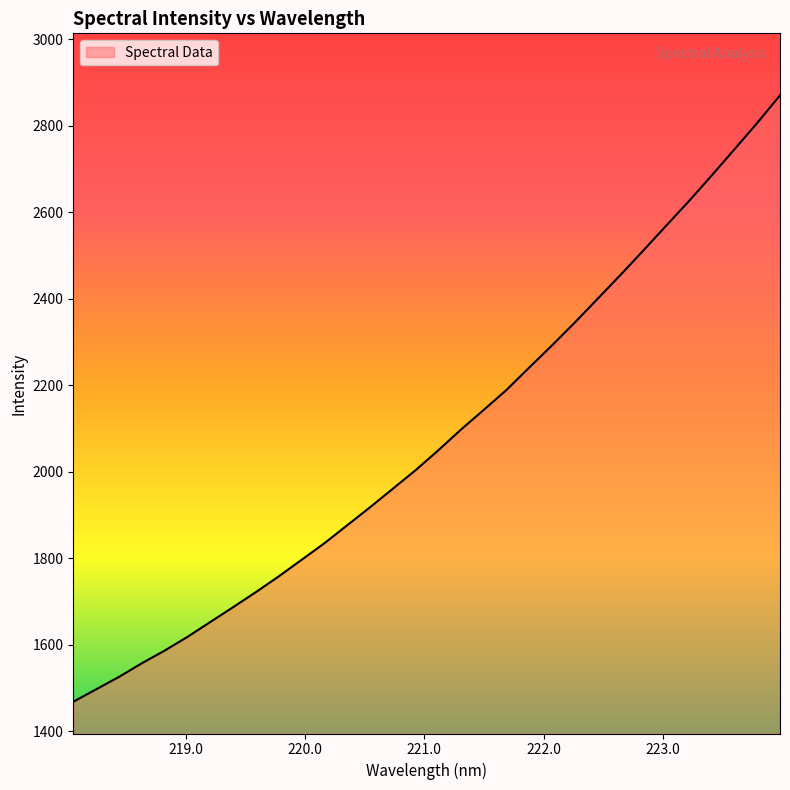

How many lines are shown in the chart?

1